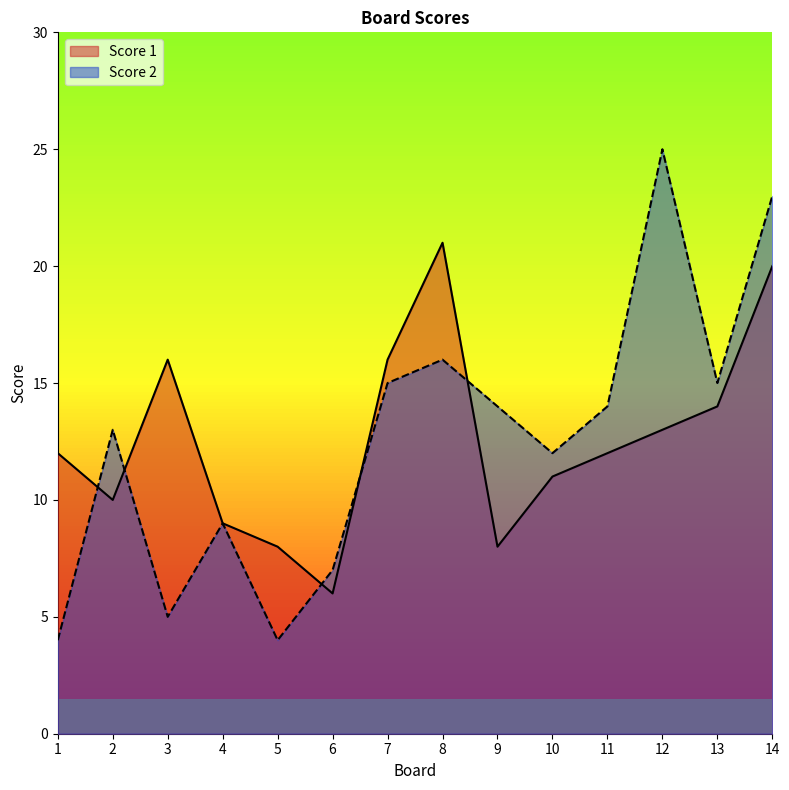

What is the difference between the highest and lowest values at 1?

8